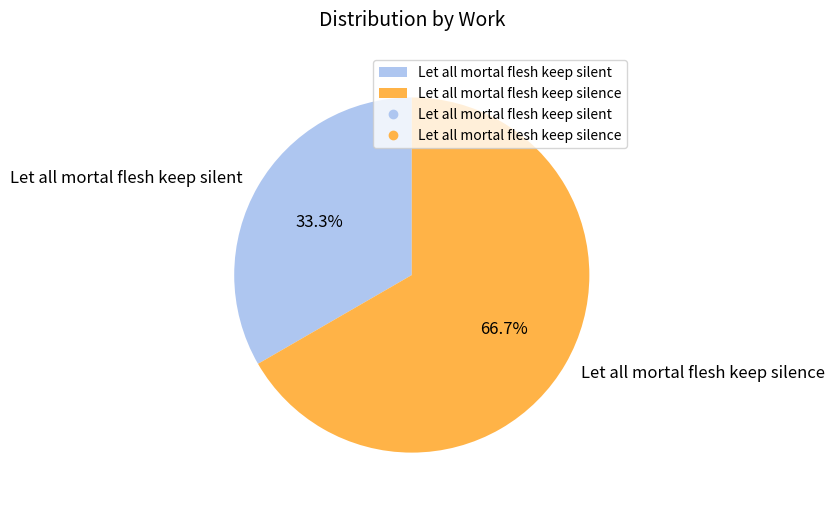

Count the number of slices in the pie.

2